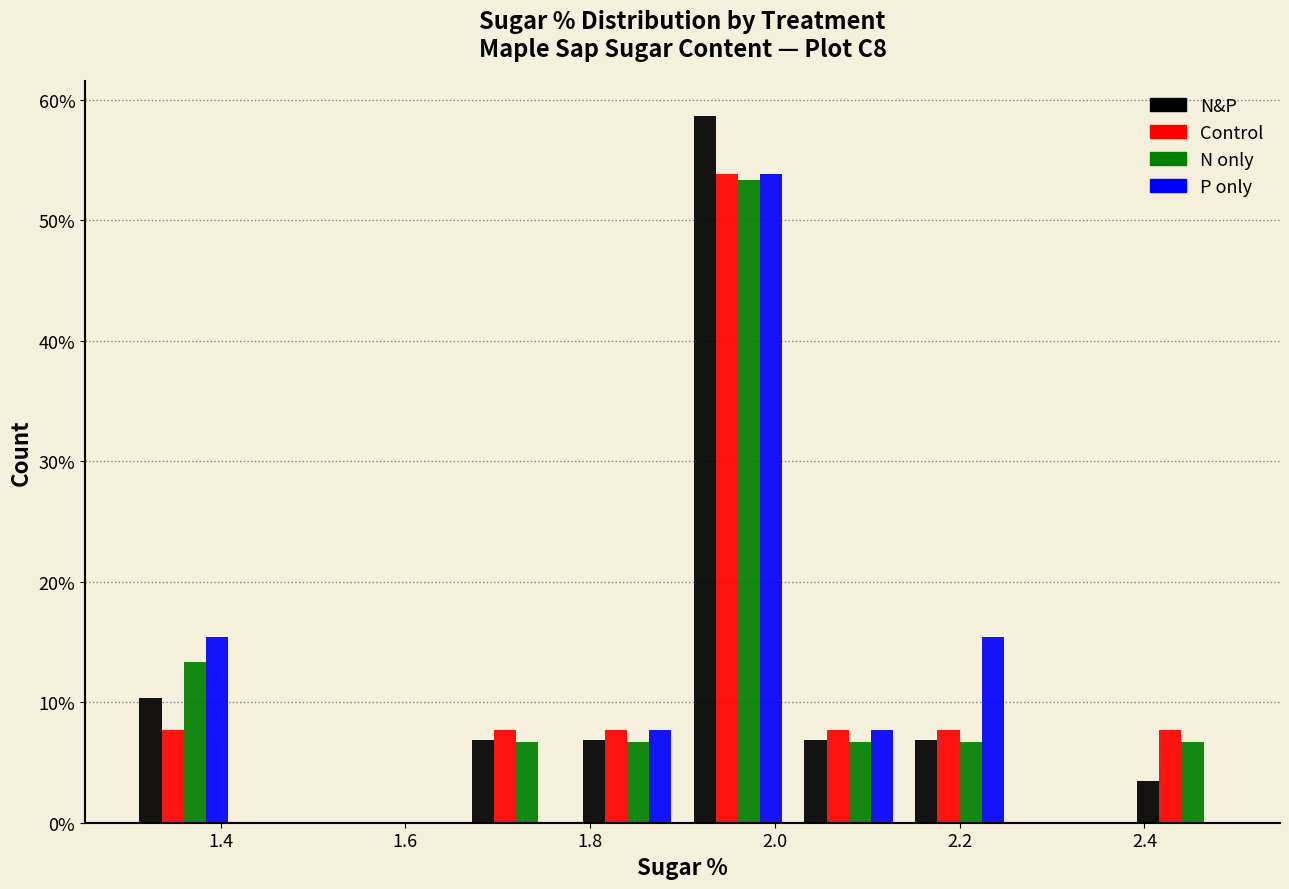

In the Control series, which range on the x-axis has the tallest bar?

1.90 to 2.02